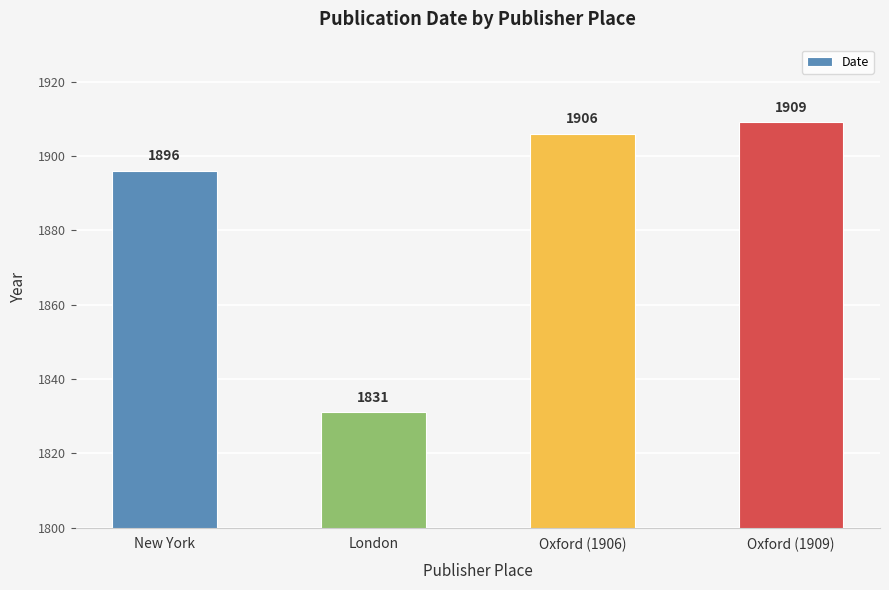

At which label is the value closest to 1870?

New York